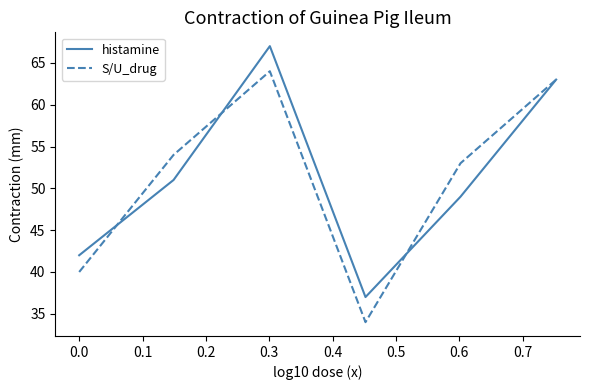

Rank the series by their maximum value, from highest to lowest.

histamine, S/U_drug